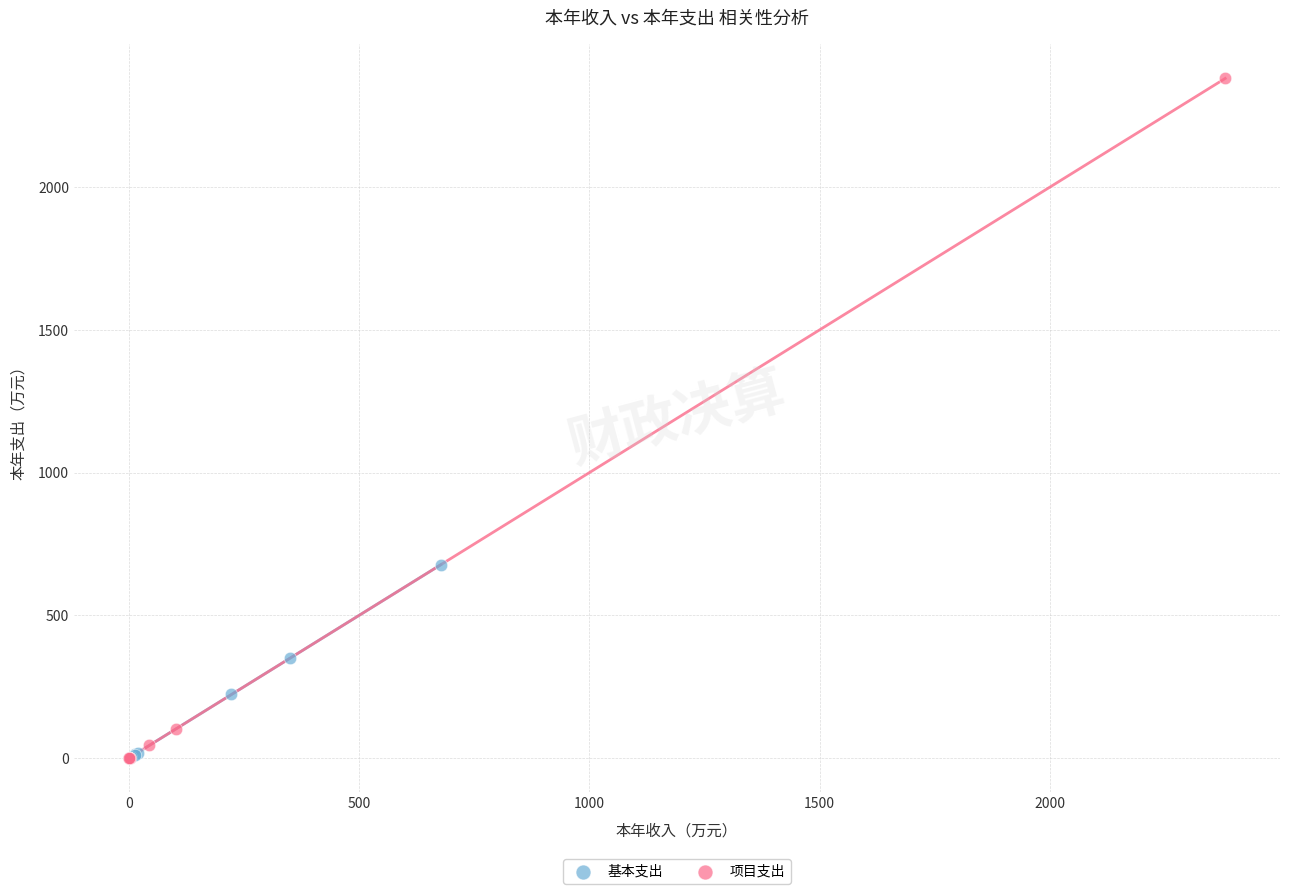

Which series contains the highest Y value?

项目支出